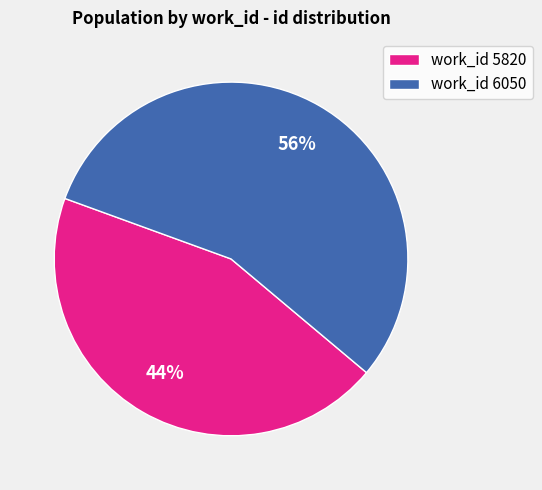

Is work_id 6050 the majority of the pie?

Yes